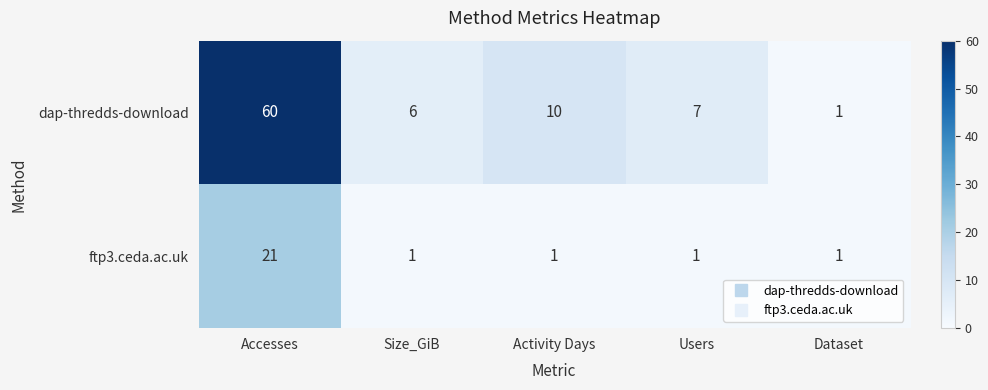

What is the difference between the second highest and second lowest values in the dap-thredds-download series?

4